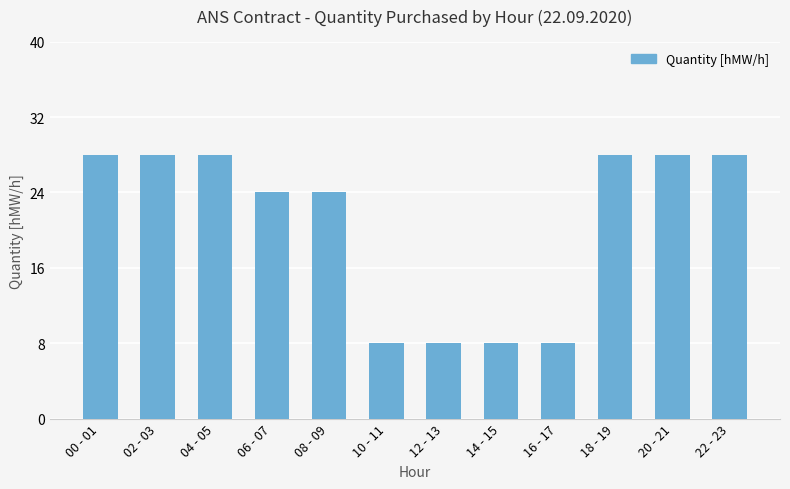

What is the ratio of the value at 12 - 13 to the value at 10 - 11?

1.0